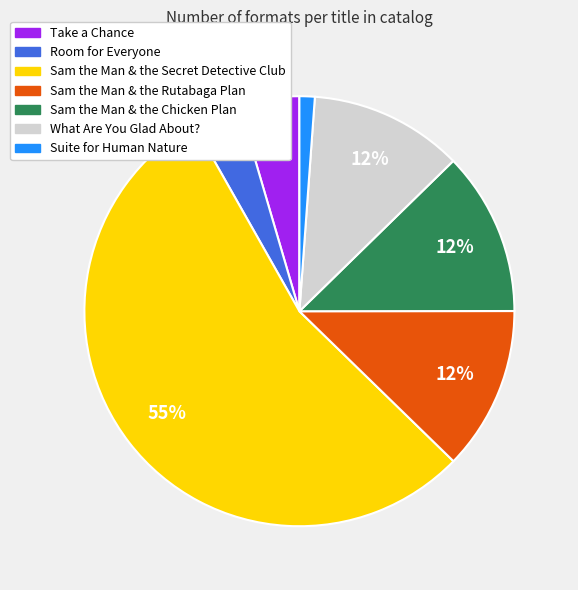

Is the sum of Sam the Man & the Secret Detective Club and Room for Everyone greater than half?

Yes